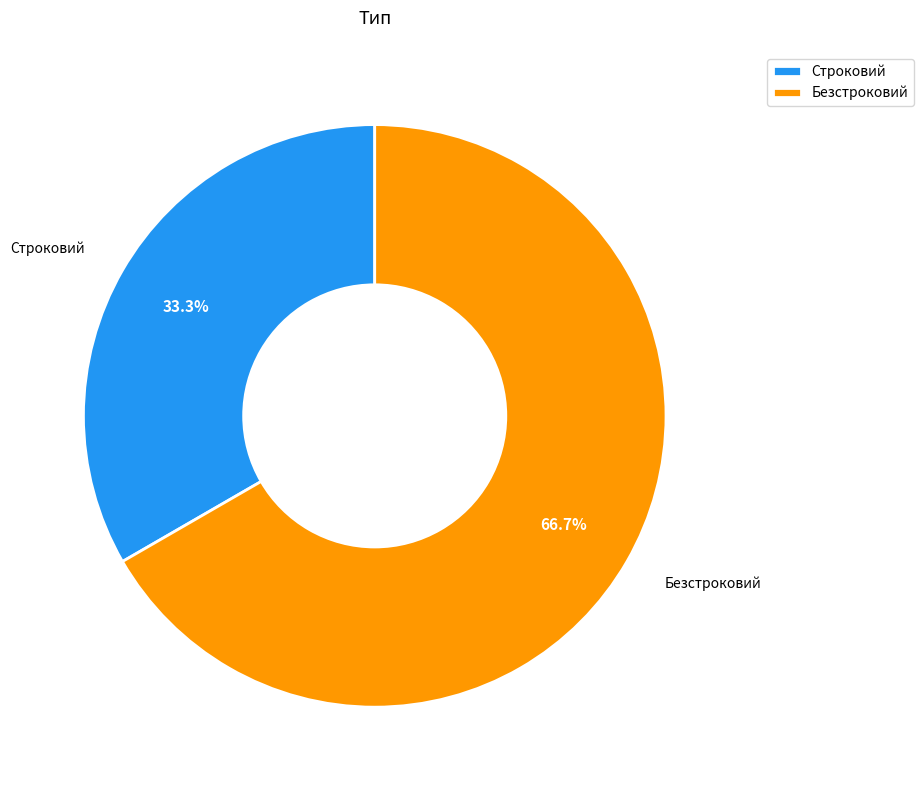

True or false: Строковий accounts for 33% of the total.

True